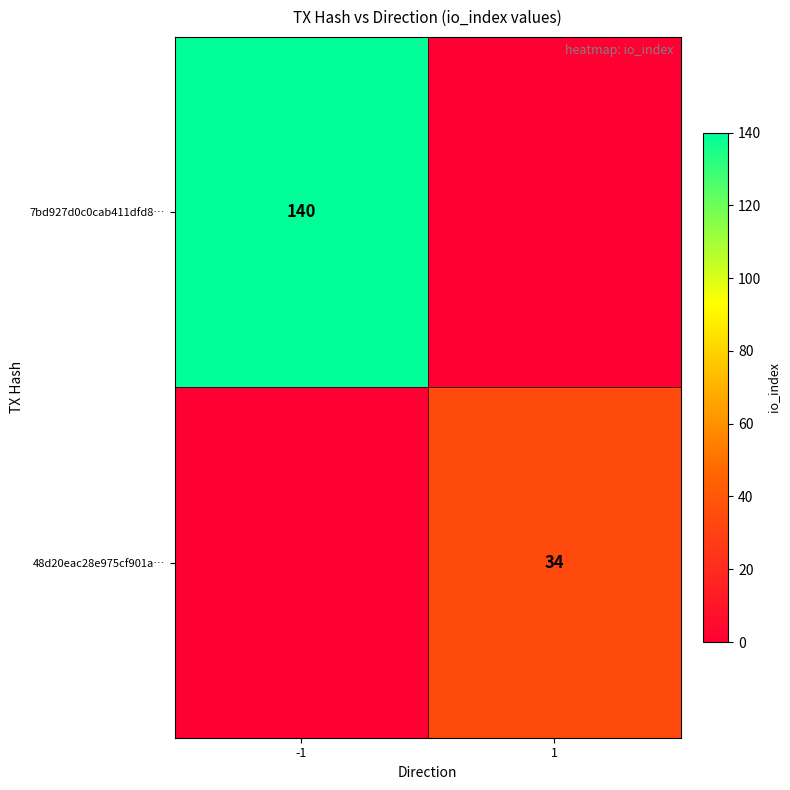

How many data points does each series have?

2